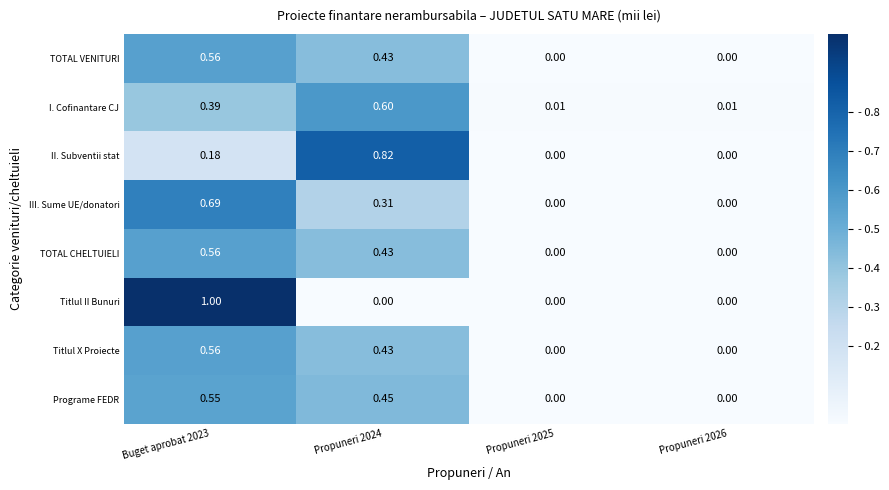

How many series are shown in this chart?

8